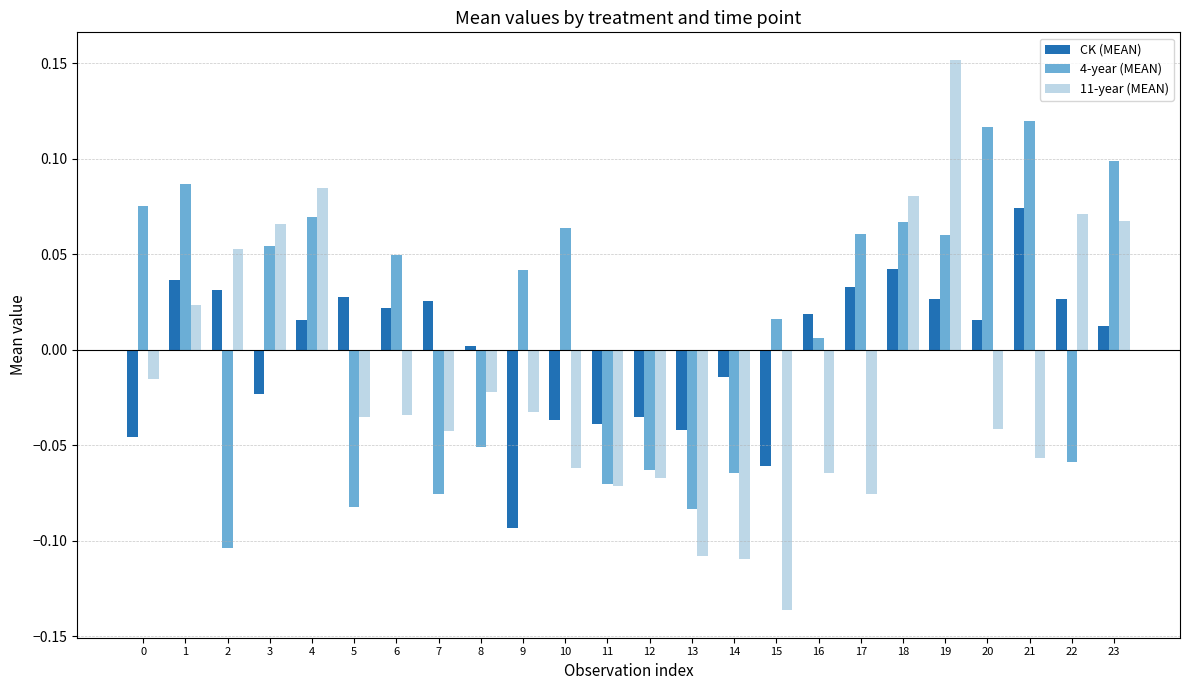

Rank the series by their maximum value, from highest to lowest.

11-year (MEAN), 4-year (MEAN), CK (MEAN)